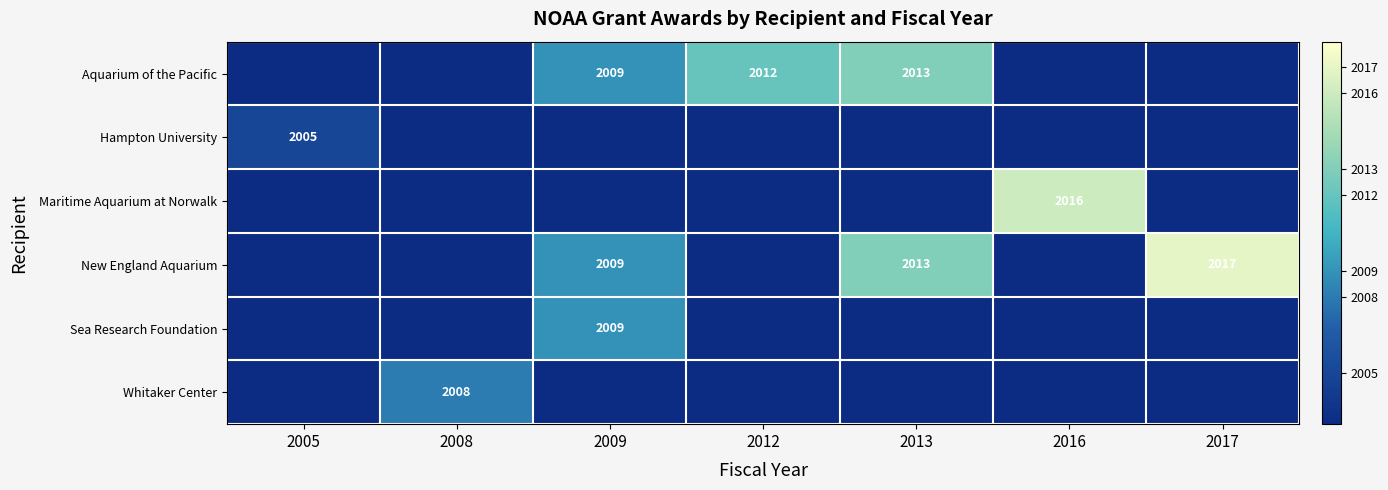

What is the difference between the New England Aquarium values at 2009 and 2013?

4